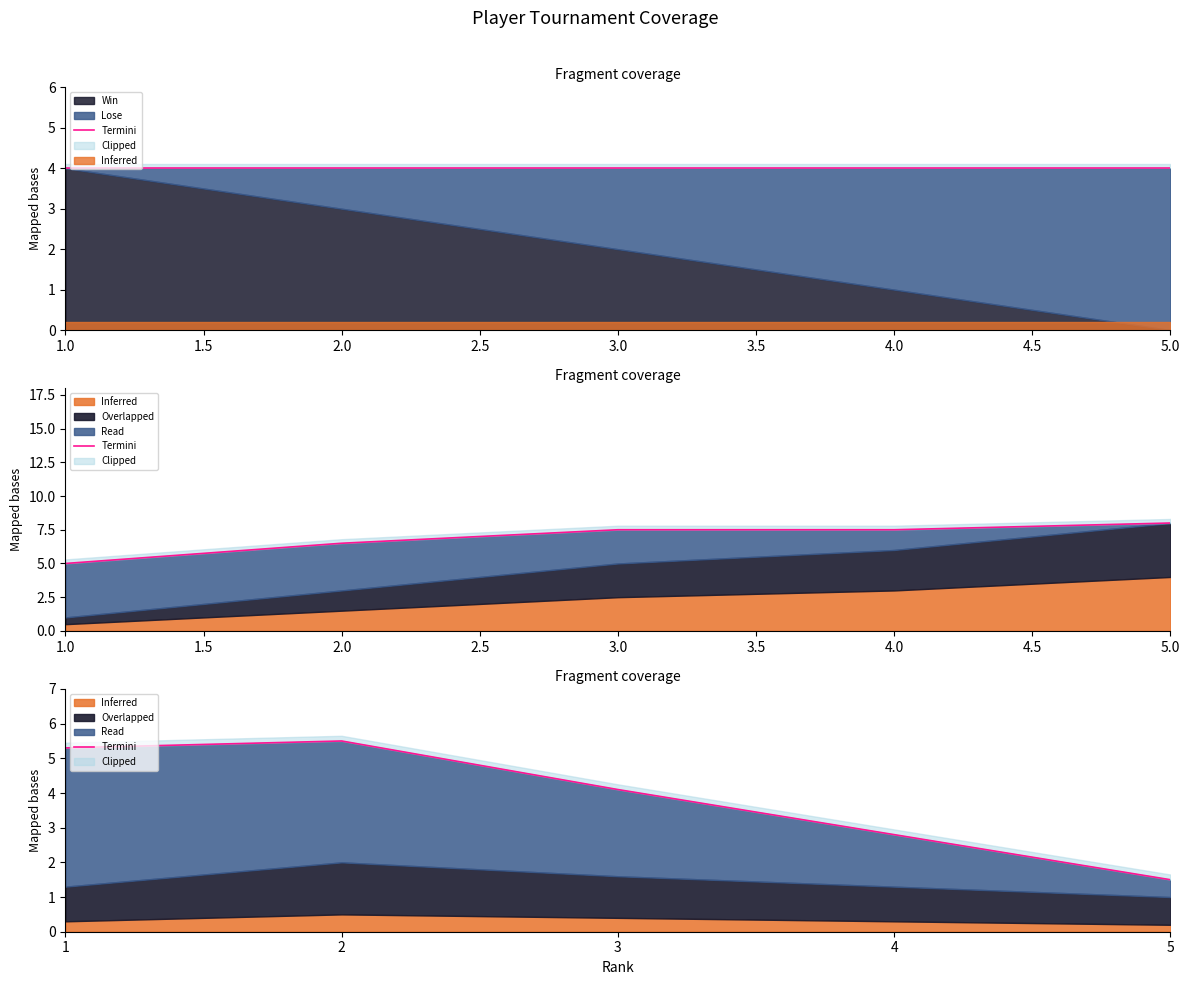

What is the maximum value shown in the chart?

5.5